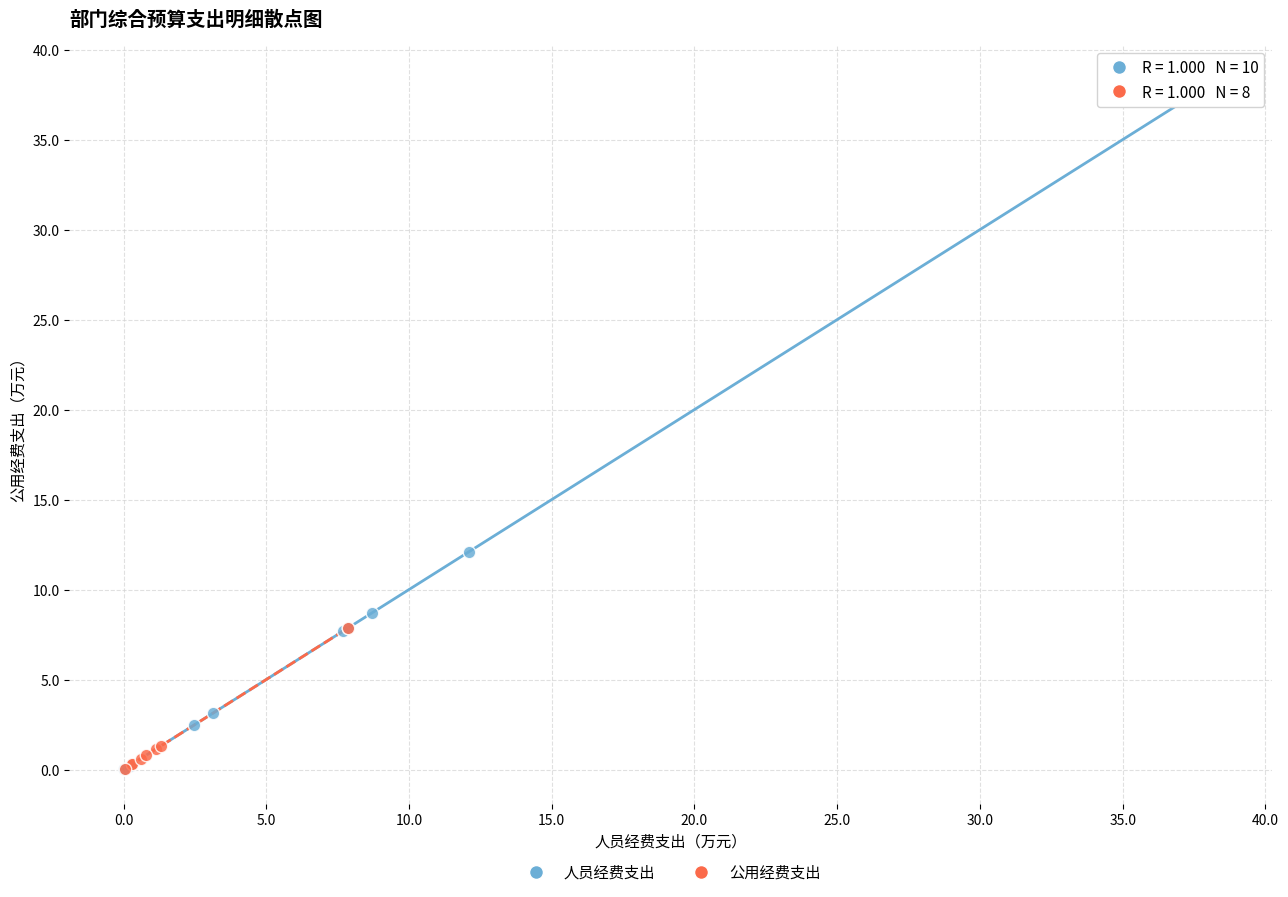

Which series contains the highest Y value?

人员经费支出